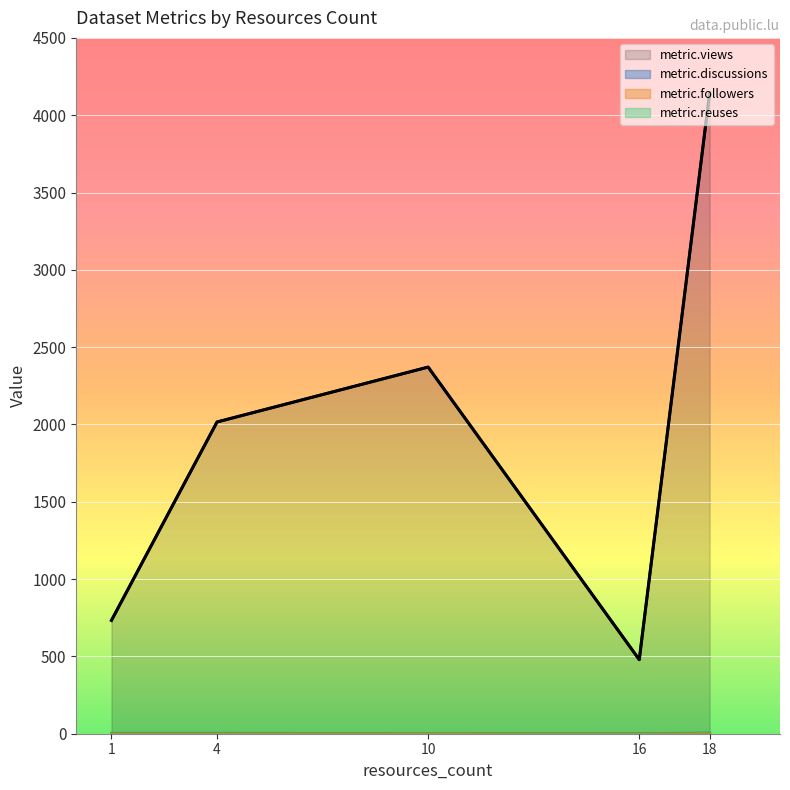

At which label is metric.views closest to 2311?

10